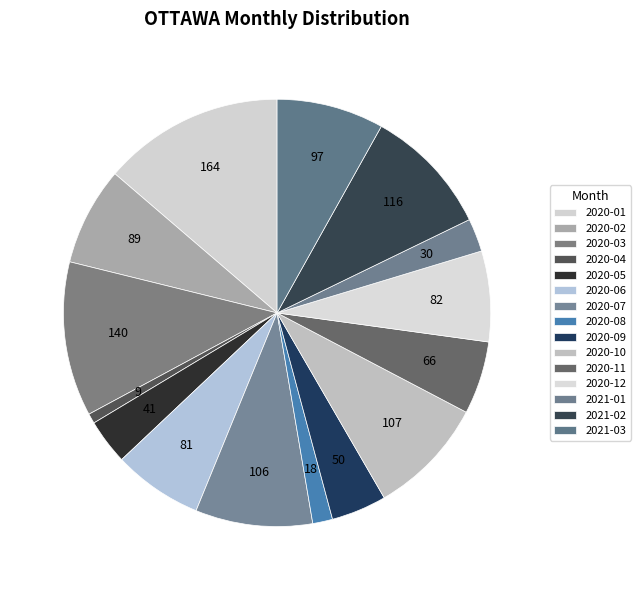

Is there any slice that represents more than half of the pie?

No